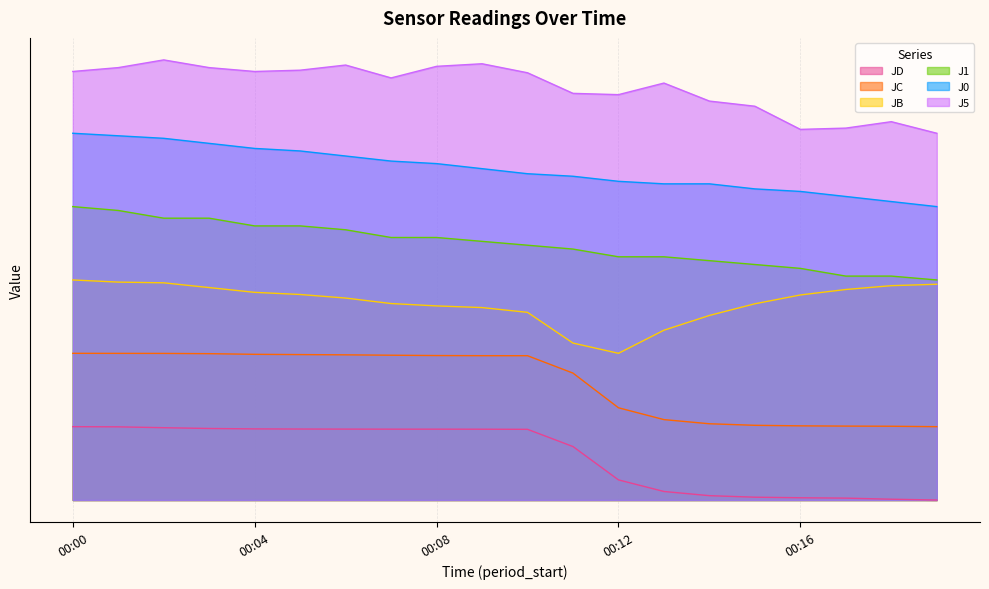

Which series has the largest total across all categories?

J5